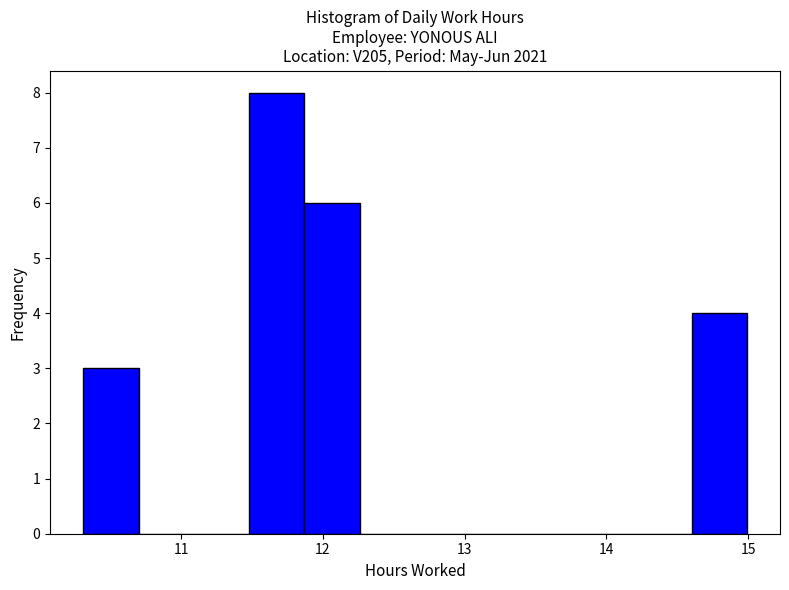

Read against the x-axis, roughly where is the centre of the tallest bar?

11.7